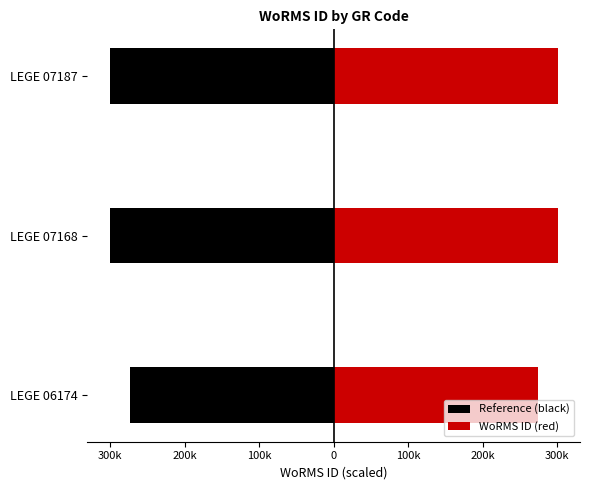

What is the lowest value of the Reference (black) series?

-300489.5